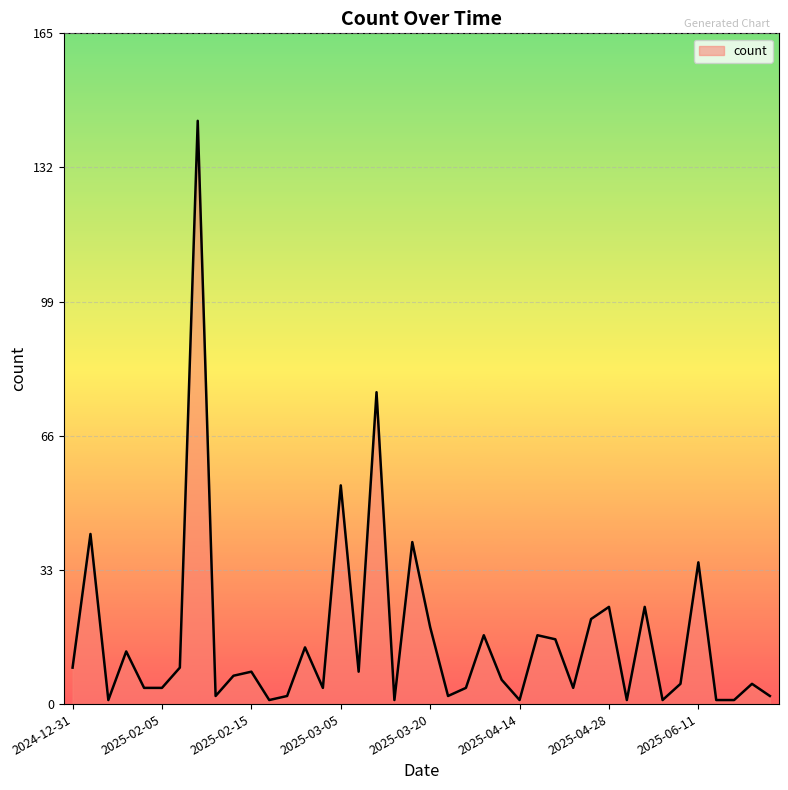

What is the label of the 29th point from the left?

2025-04-22